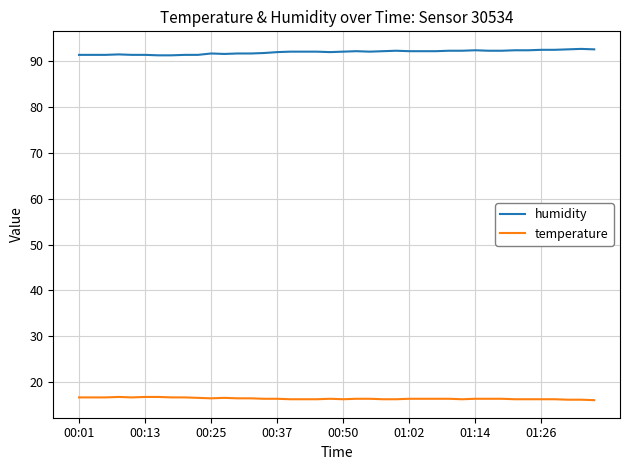

How many temperature values are between 16 and 17?

40